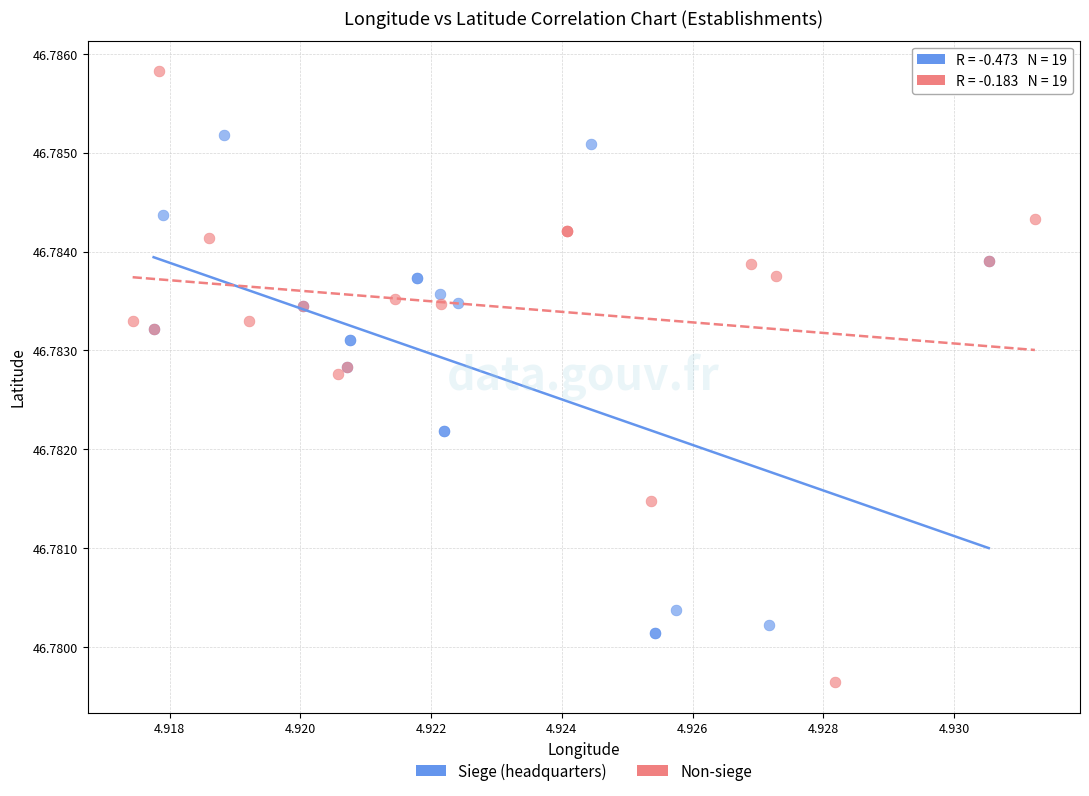

Which series reaches the minimum Y coordinate?

Non-siege